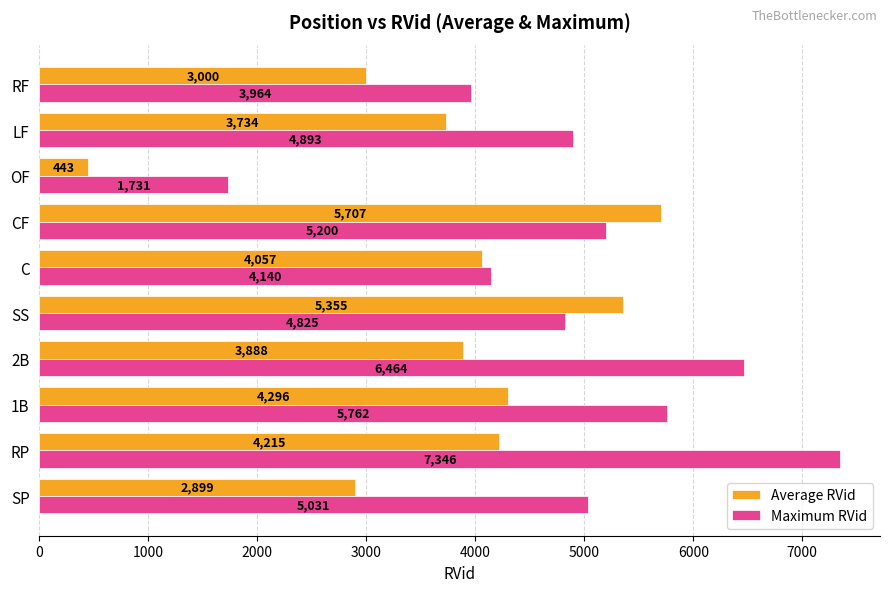

Rank the series by their maximum value, from highest to lowest.

Maximum RVid, Average RVid